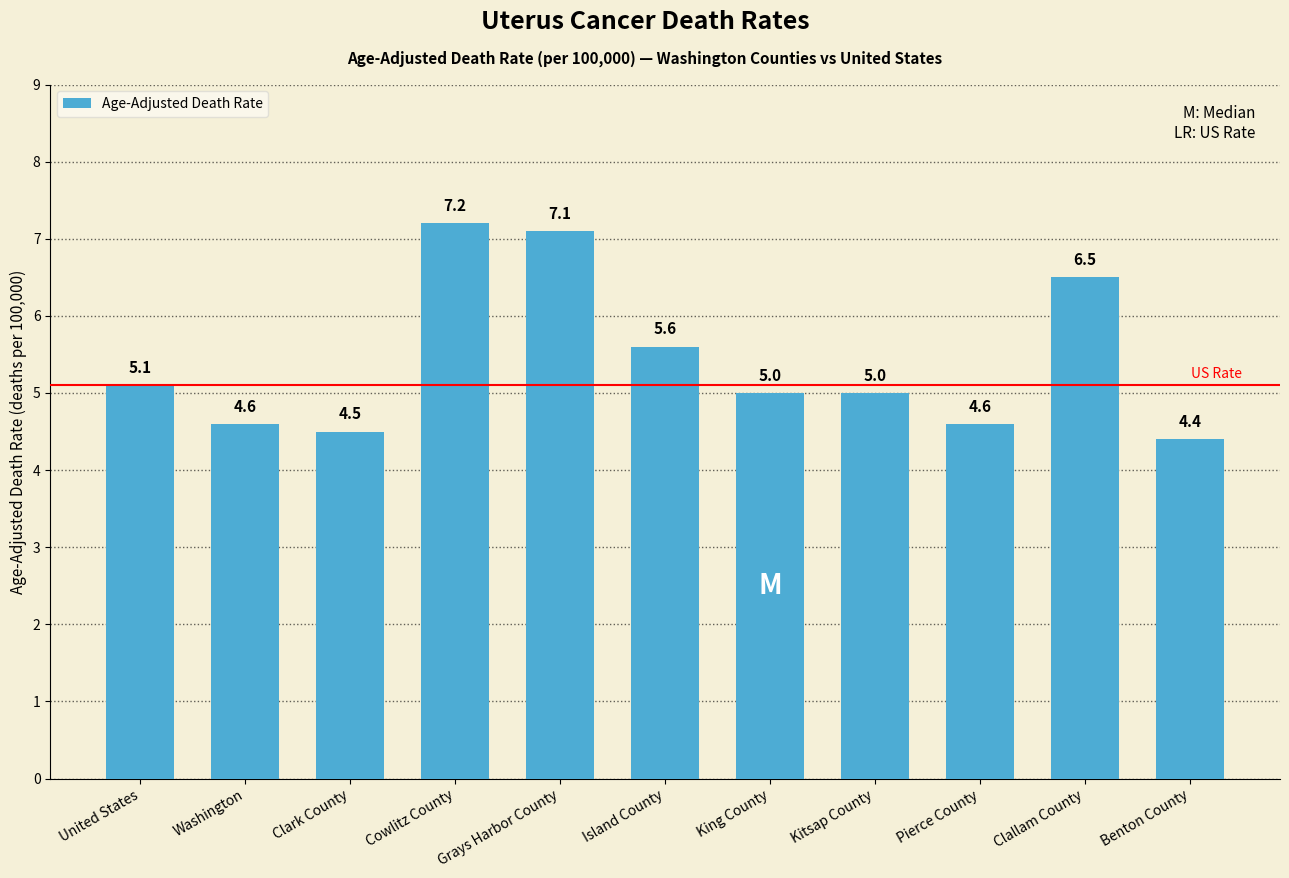

How many bars are there in total?

11